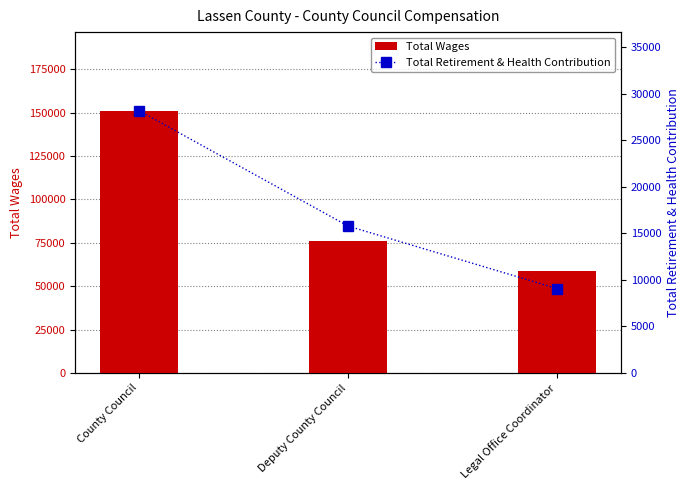

What is the average value of the Total Wages series?

95377